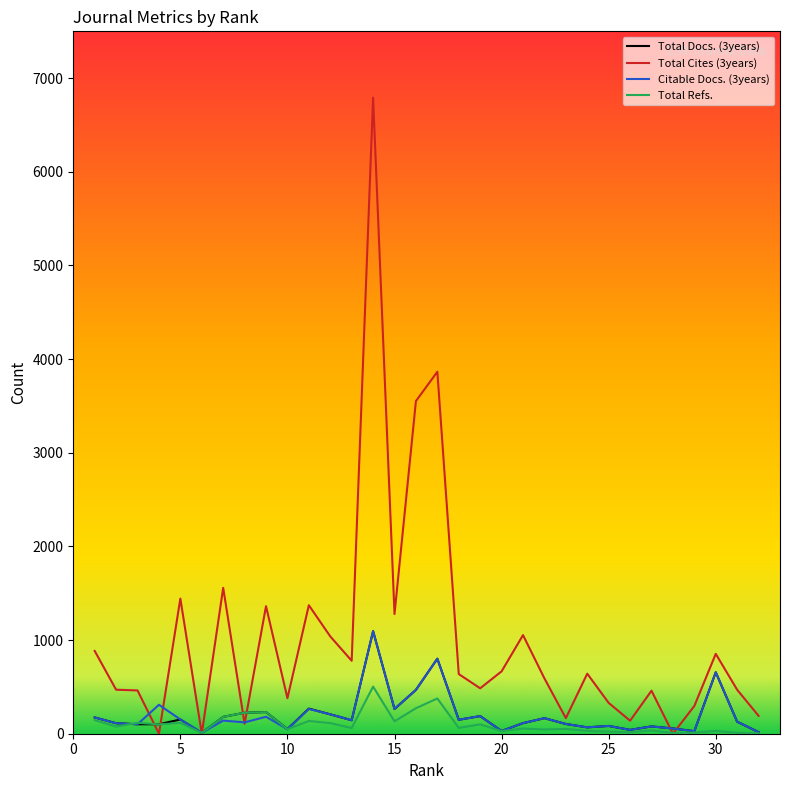

Which series has the largest total across all categories?

Total Cites (3years)